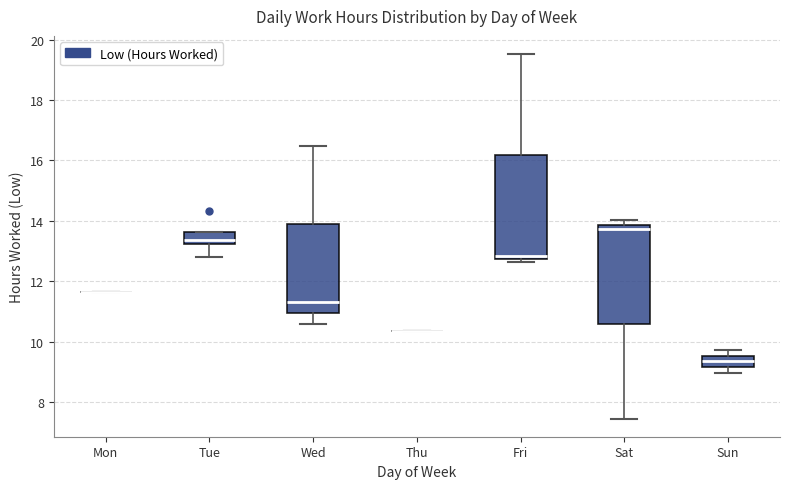

Where is the lower edge of the box for Fri on the y-axis? The values are not printed on the chart, so give them approximately, as read against the axis.

12.8